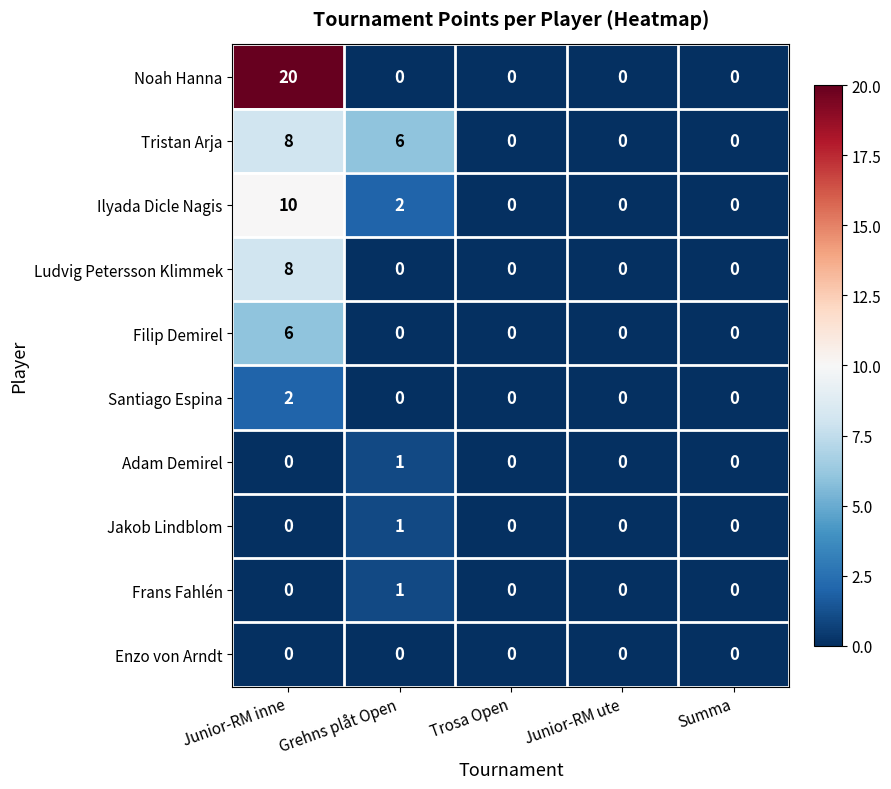

What is the total value across all series at Grehns plåt Open?

11